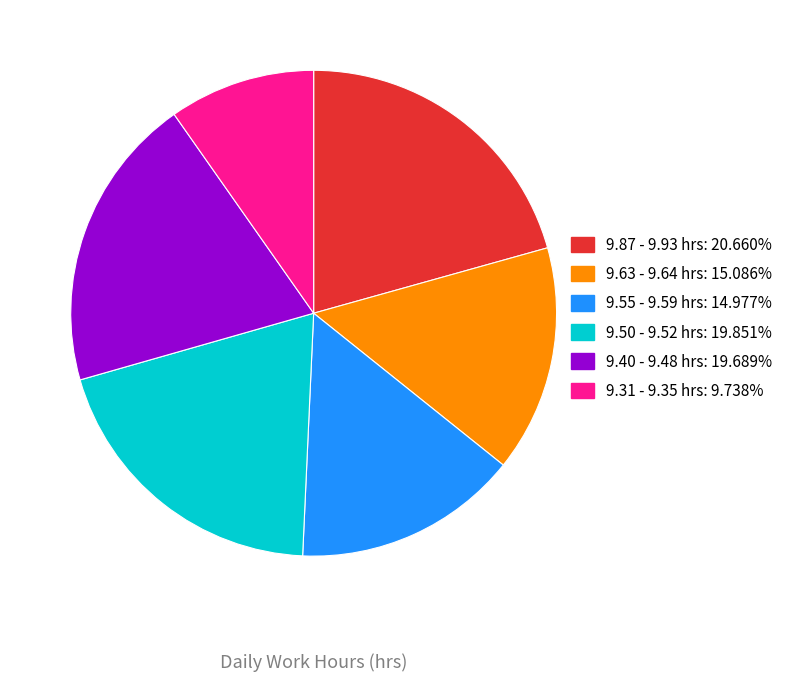

How many segments does this pie chart have?

6